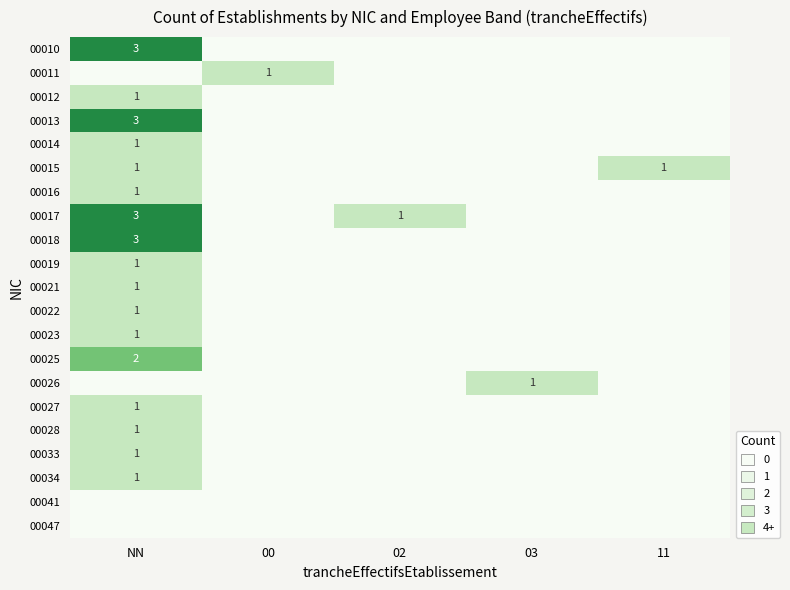

At which category is the sum across all series the highest?

NN